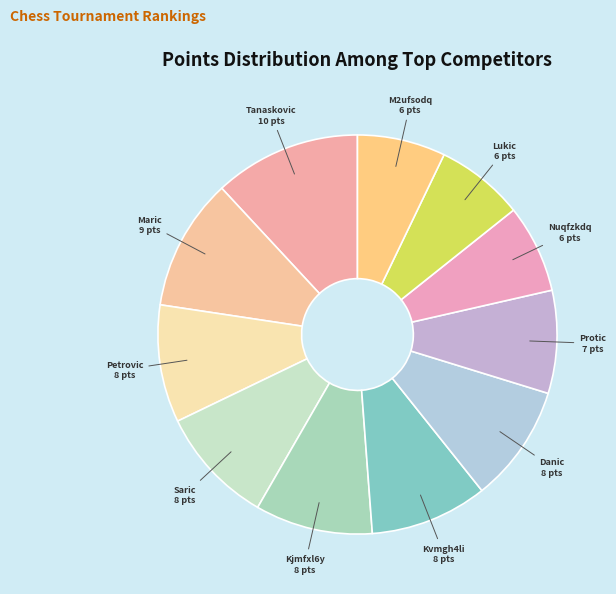

How many segments does this pie chart have?

11